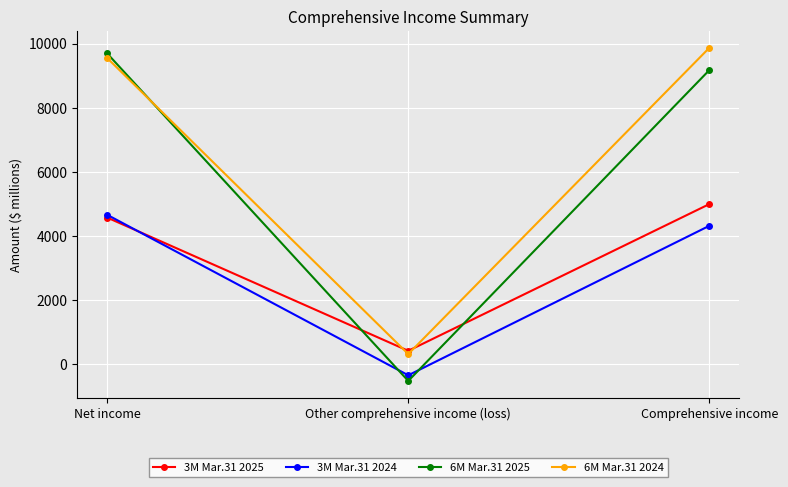

What is the difference between the maximum and minimum values in the 3M Mar.31 2025 series?

4577